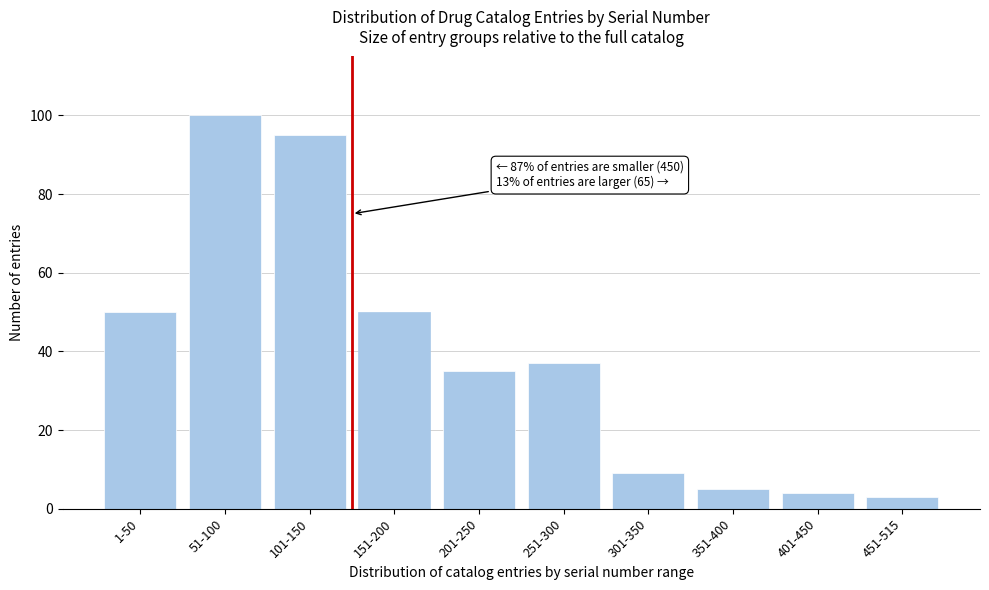

Reading left to right, what are all the values shown in this chart?

50	100	95	50	35	37	9	5	4	3